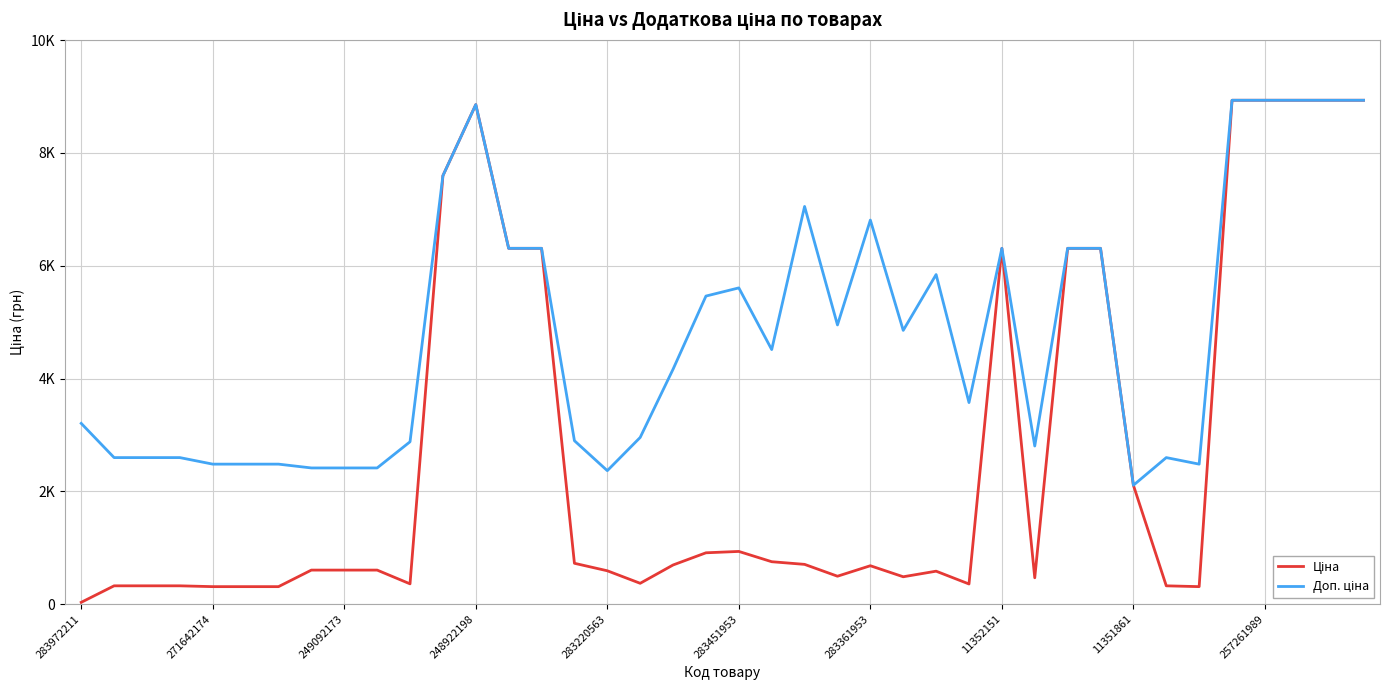

How many intersections are there between Доп. ціна and Ціна?

1